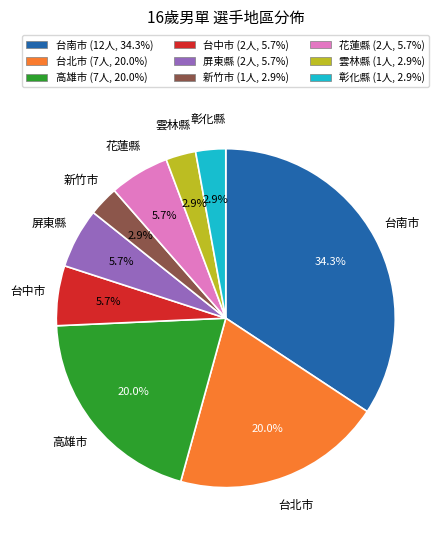

Is the sum of 高雄市 and 屏東縣 greater than half?

No